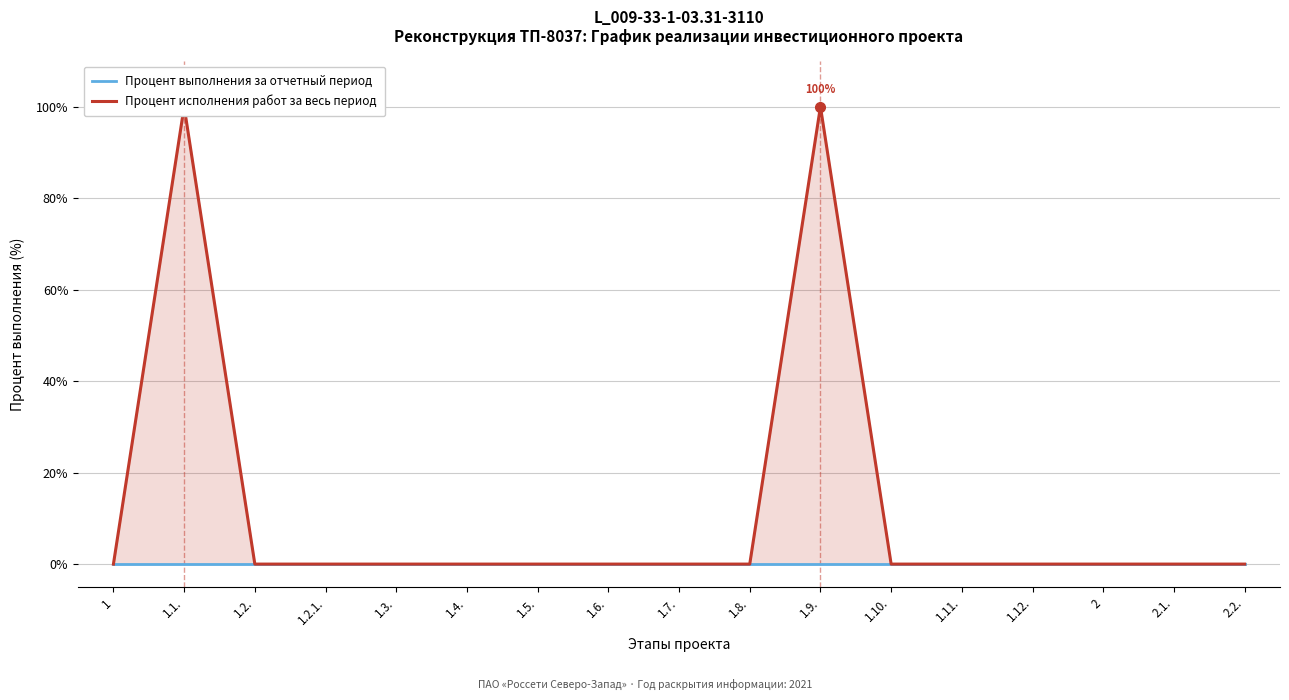

In Процент исполнения работ за весь период, how many points are higher than both neighbors (excluding endpoints)?

2